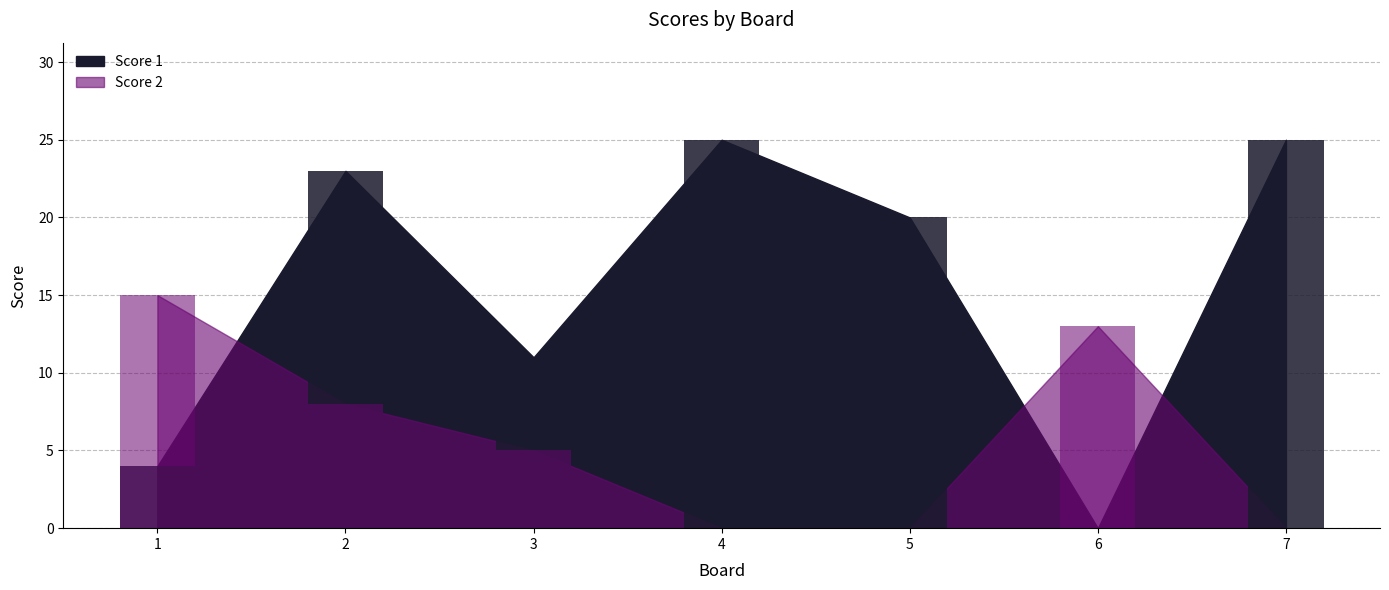

How many bars are there in total?

14